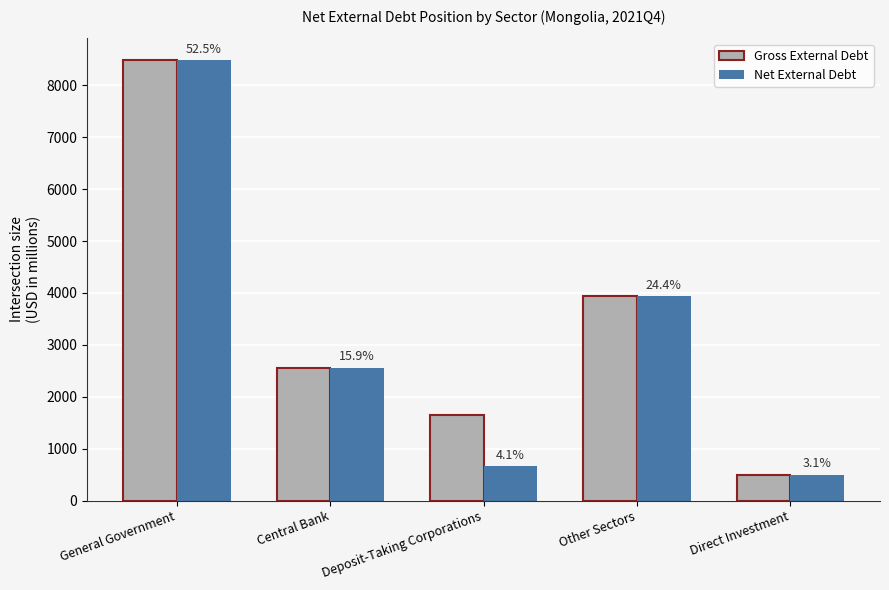

How many bars are there in each group?

2